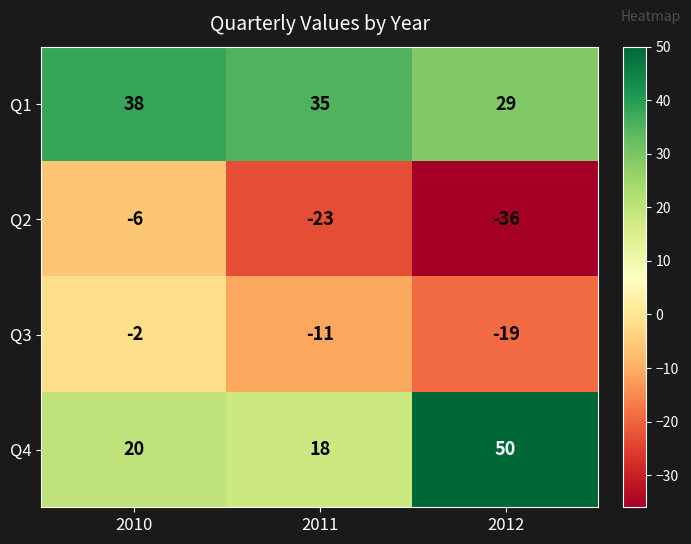

Reading right to left, list all the values displayed in this chart.

Q1: 29	35	38
Q2: -36	-23	-6
Q3: -19	-11	-2
Q4: 50	18	20